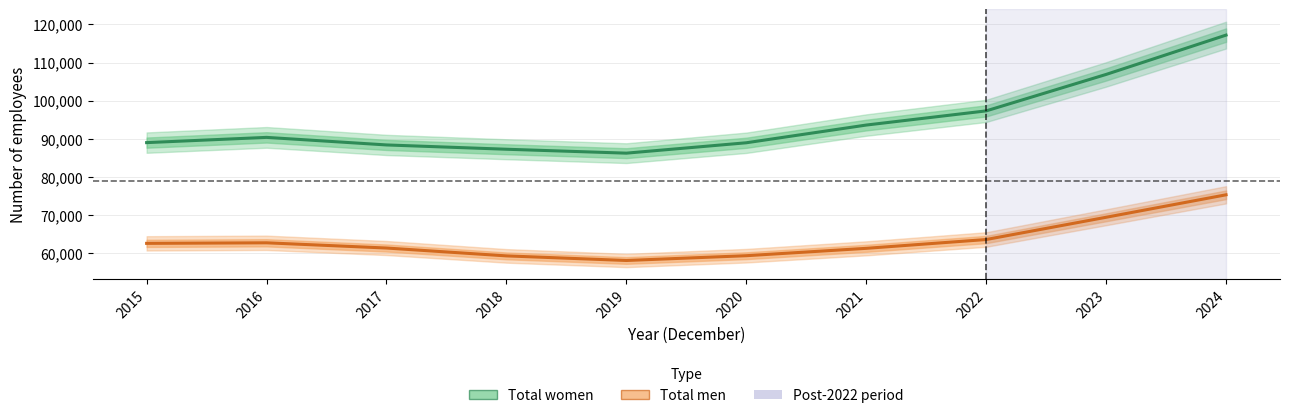

True or false: Total men has more than 0 interior local peaks.

True